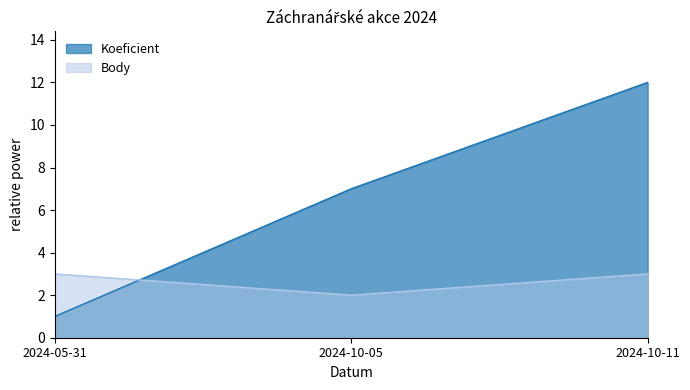

What are all the series names shown in the legend?

Koeficient, Body